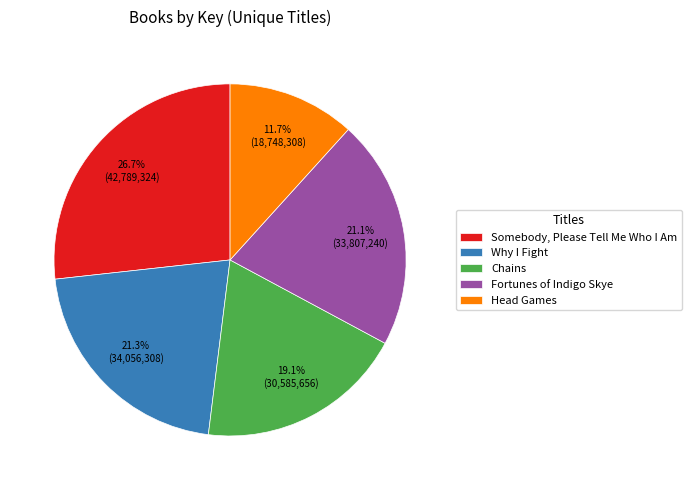

Combined, do Fortunes of Indigo Skye and Somebody, Please Tell Me Who I Am account for over 50%?

No